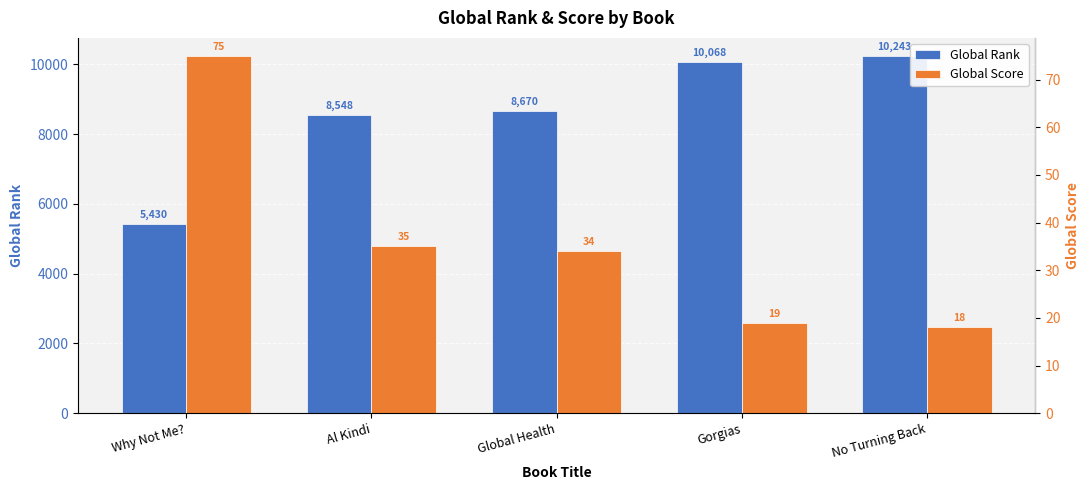

Reading right to left, list all the values displayed in this chart.

Global Rank: No Turning Back=10243	Gorgias=10068	Global Health=8670	Al Kindi=8548	Why Not Me?=5430
Global Score: No Turning Back=18	Gorgias=19	Global Health=34	Al Kindi=35	Why Not Me?=75